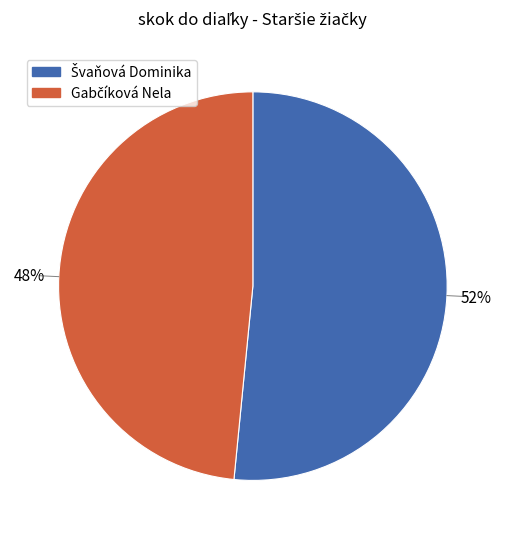

Is there a majority slice in this chart?

Yes